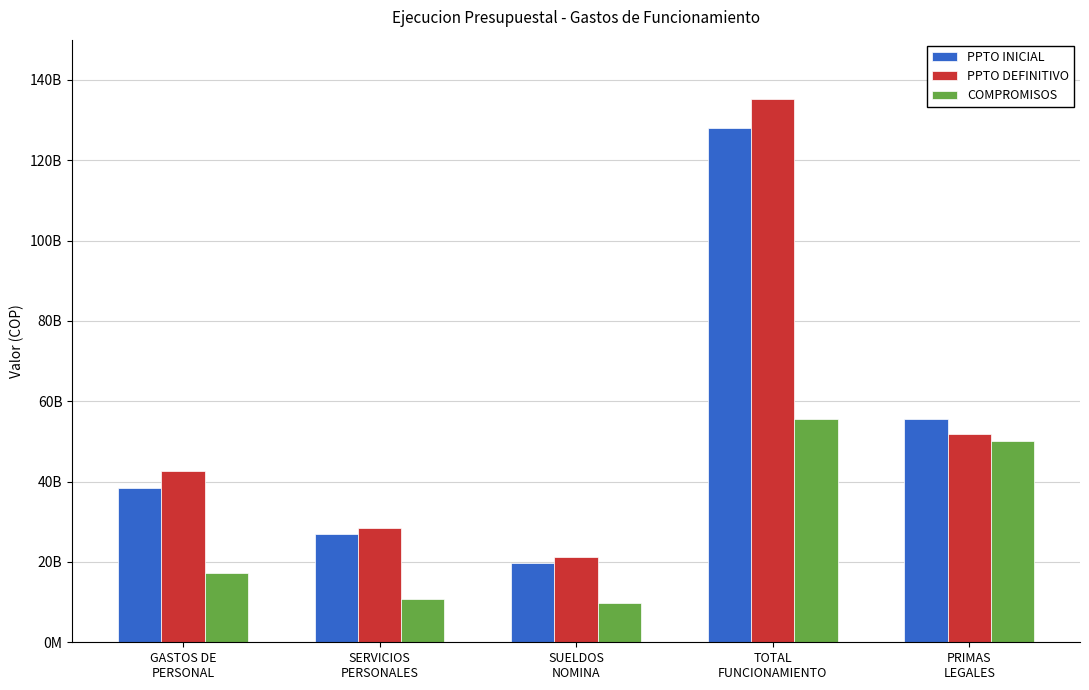

True or false: COMPROMISOS has a value of 86410784293 at TOTAL
FUNCIONAMIENTO.

False